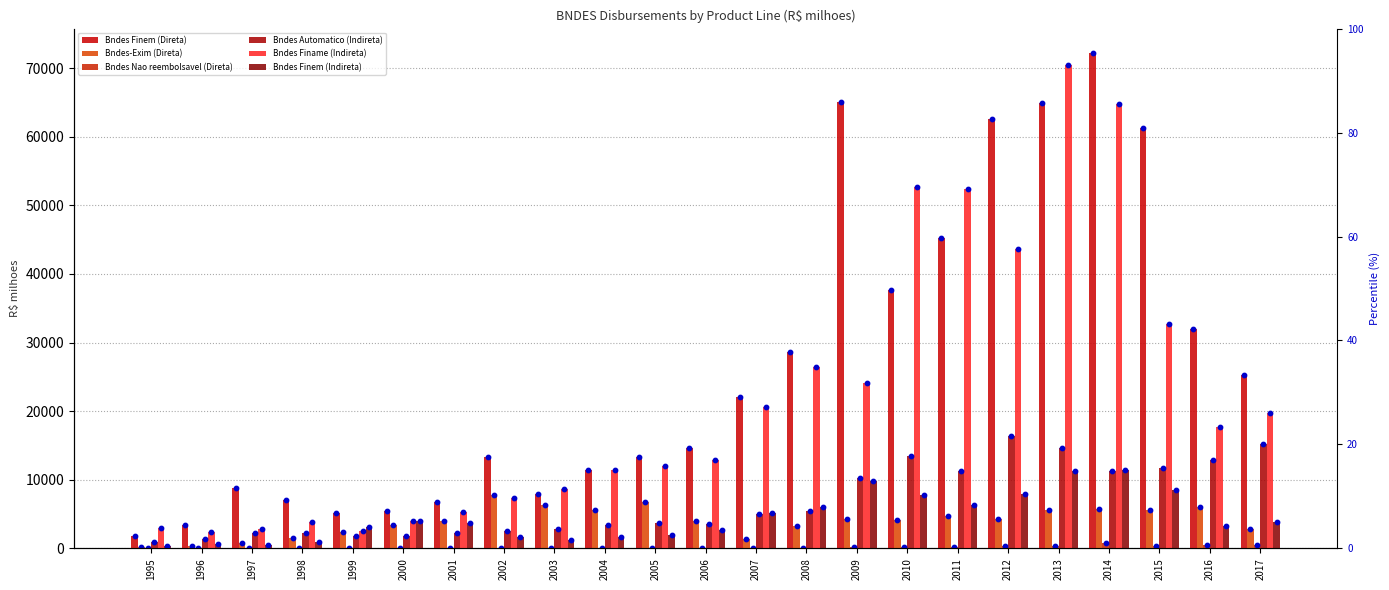

Is the value of Bndes Finem (Direta) at 2000 greater than the value of Bndes Finem (Indireta) at 2003?

Yes